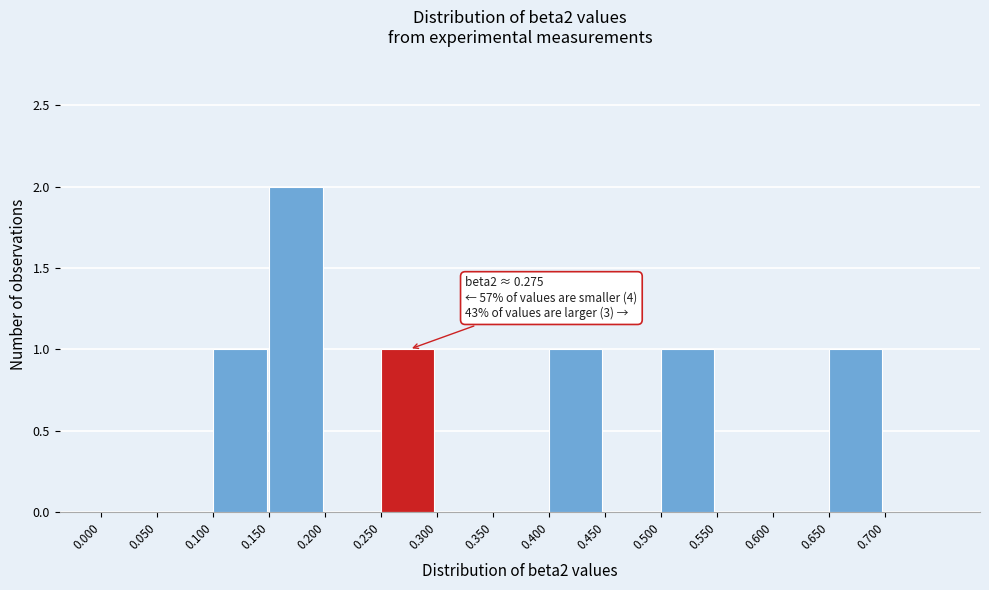

Which range on the x-axis has the tallest bar?

0.15 to 0.20